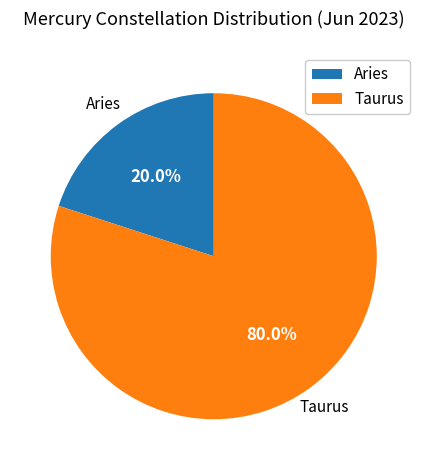

Which category accounts for the majority?

Taurus